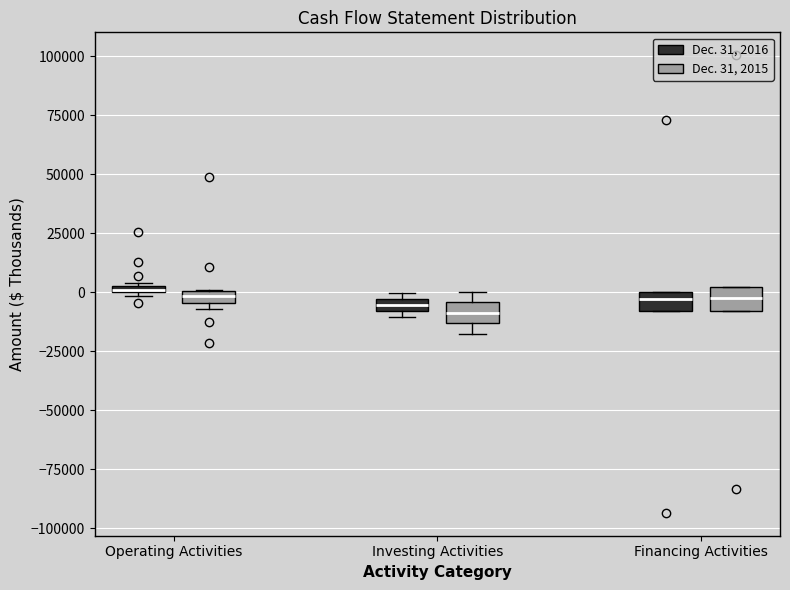

Where is the upper edge of the box for Investing Activities (Dec. 31, 2016) on the y-axis? The values are not printed on the chart, so give them approximately, as read against the axis.

-5000